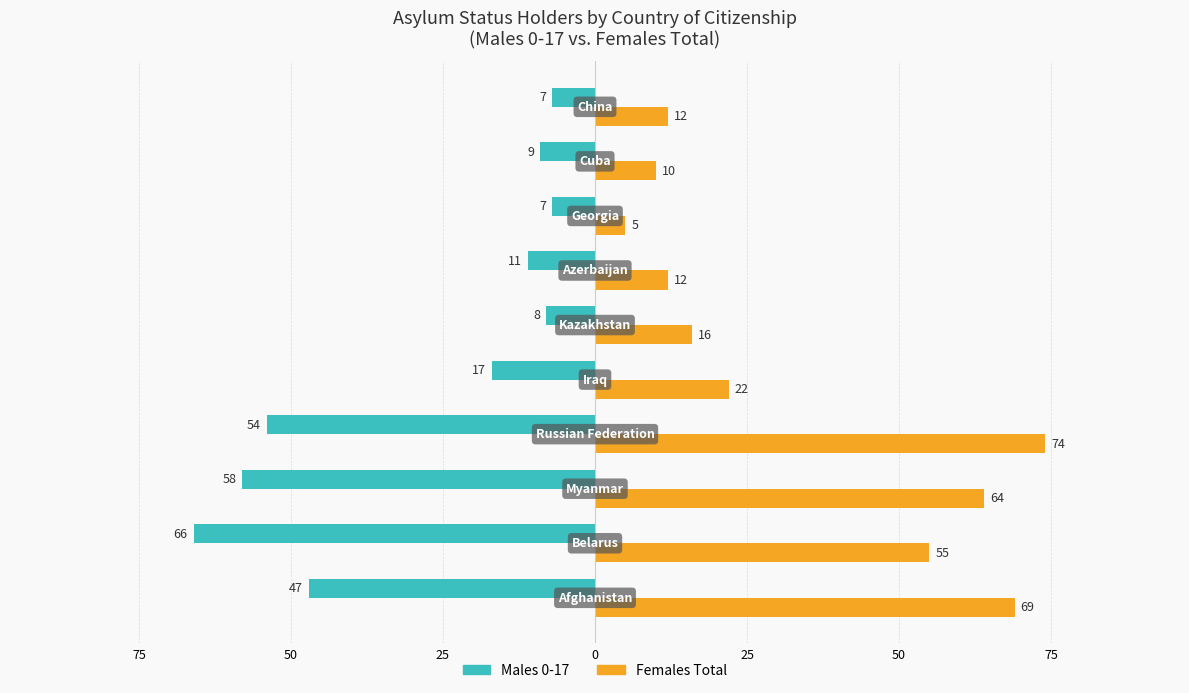

What are all the series names shown in the legend?

Males 0-17, Females Total